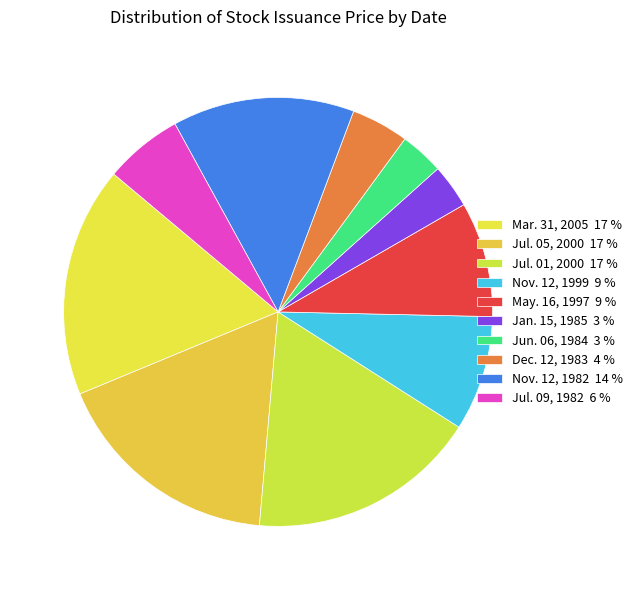

Which slice is the smallest?

Jan. 15, 1985